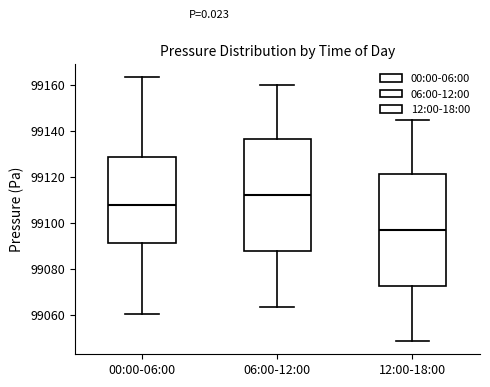

Which box has the lowest median line?

12:00-18:00